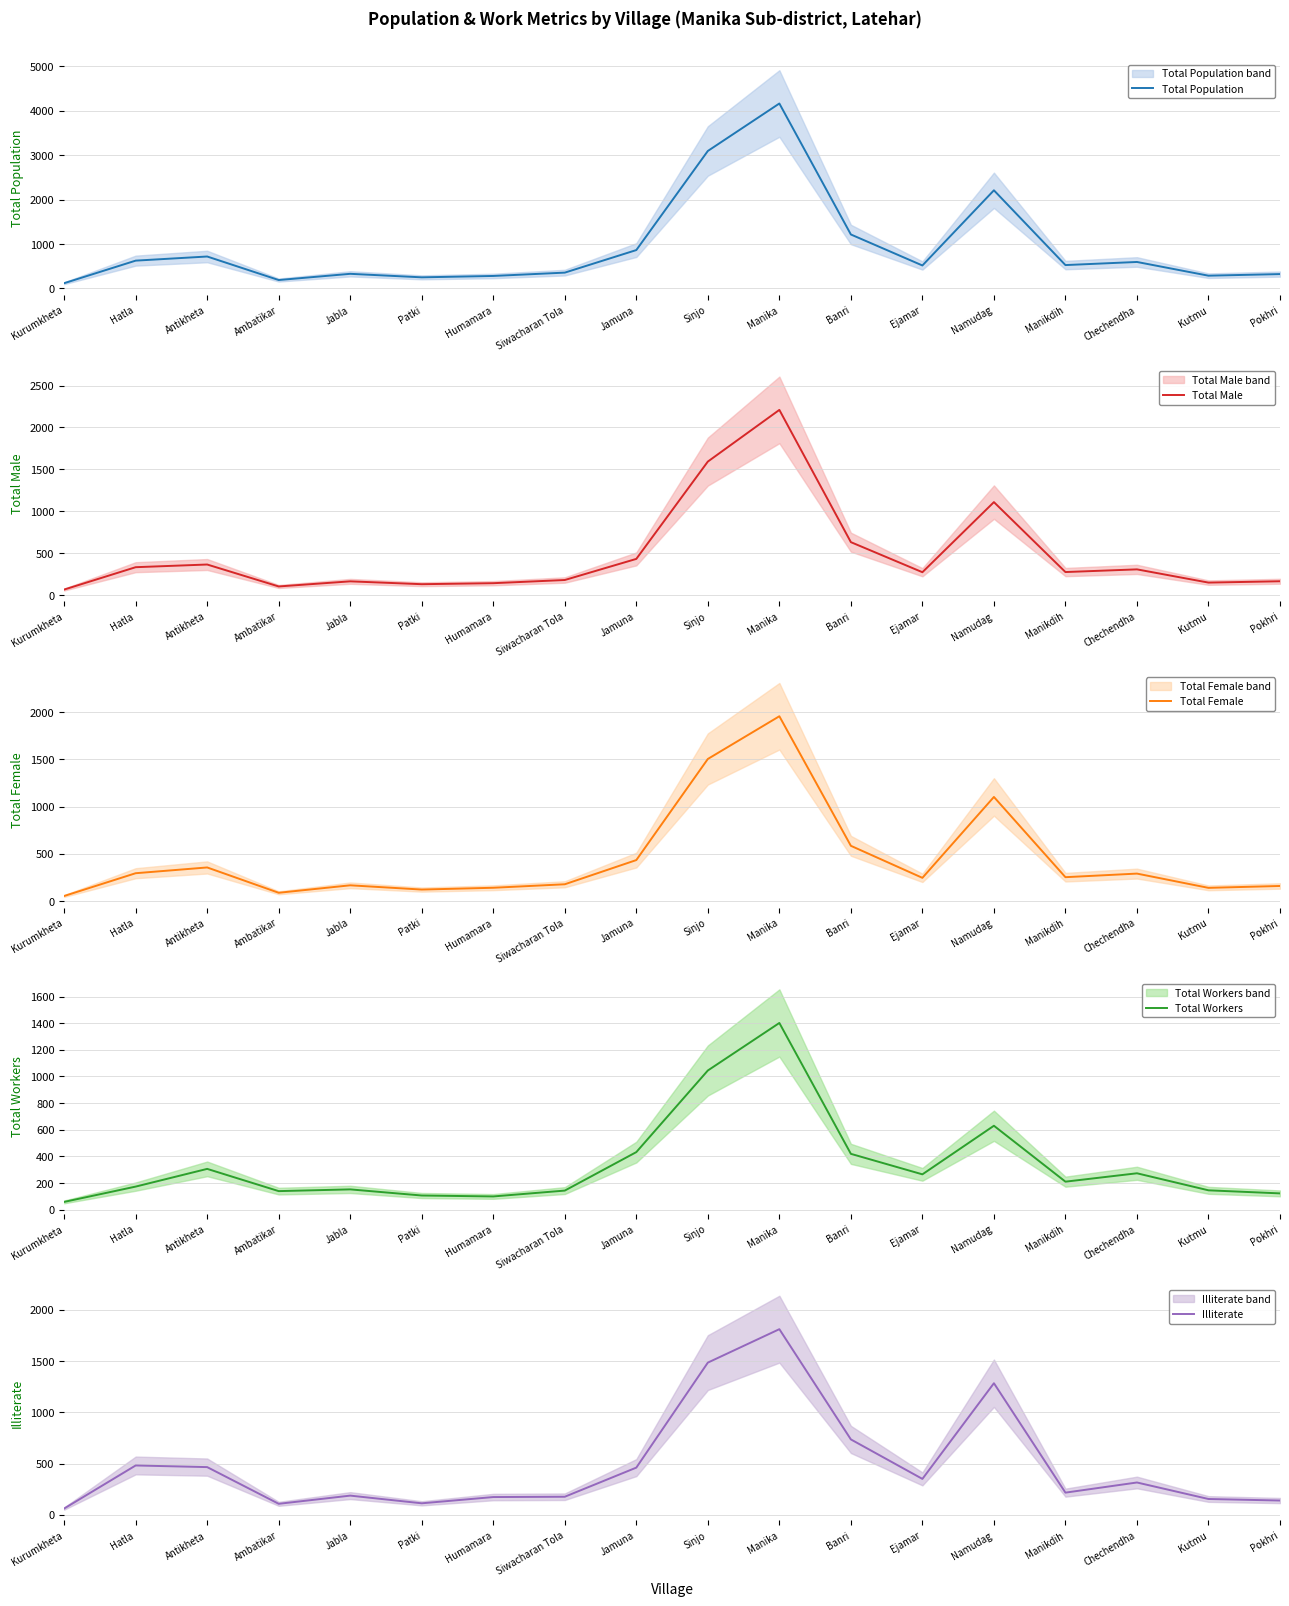

What is the label of the 10th point from the right?

Jamuna